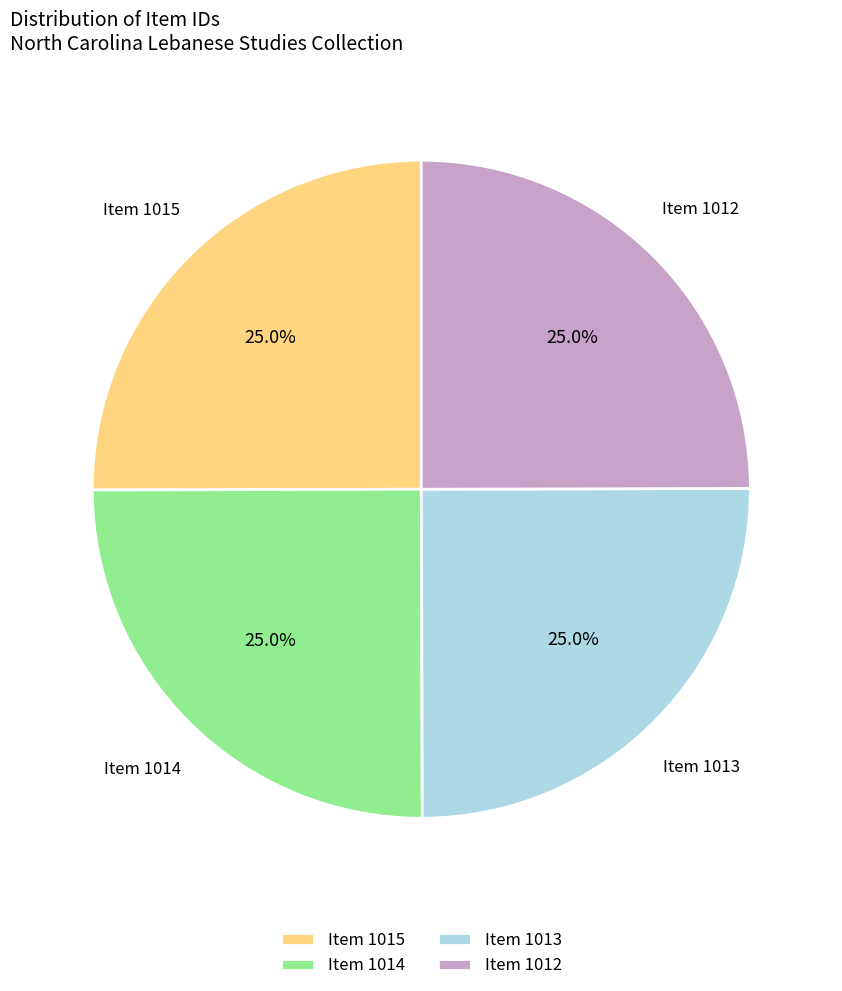

Is there a majority slice in this chart?

No